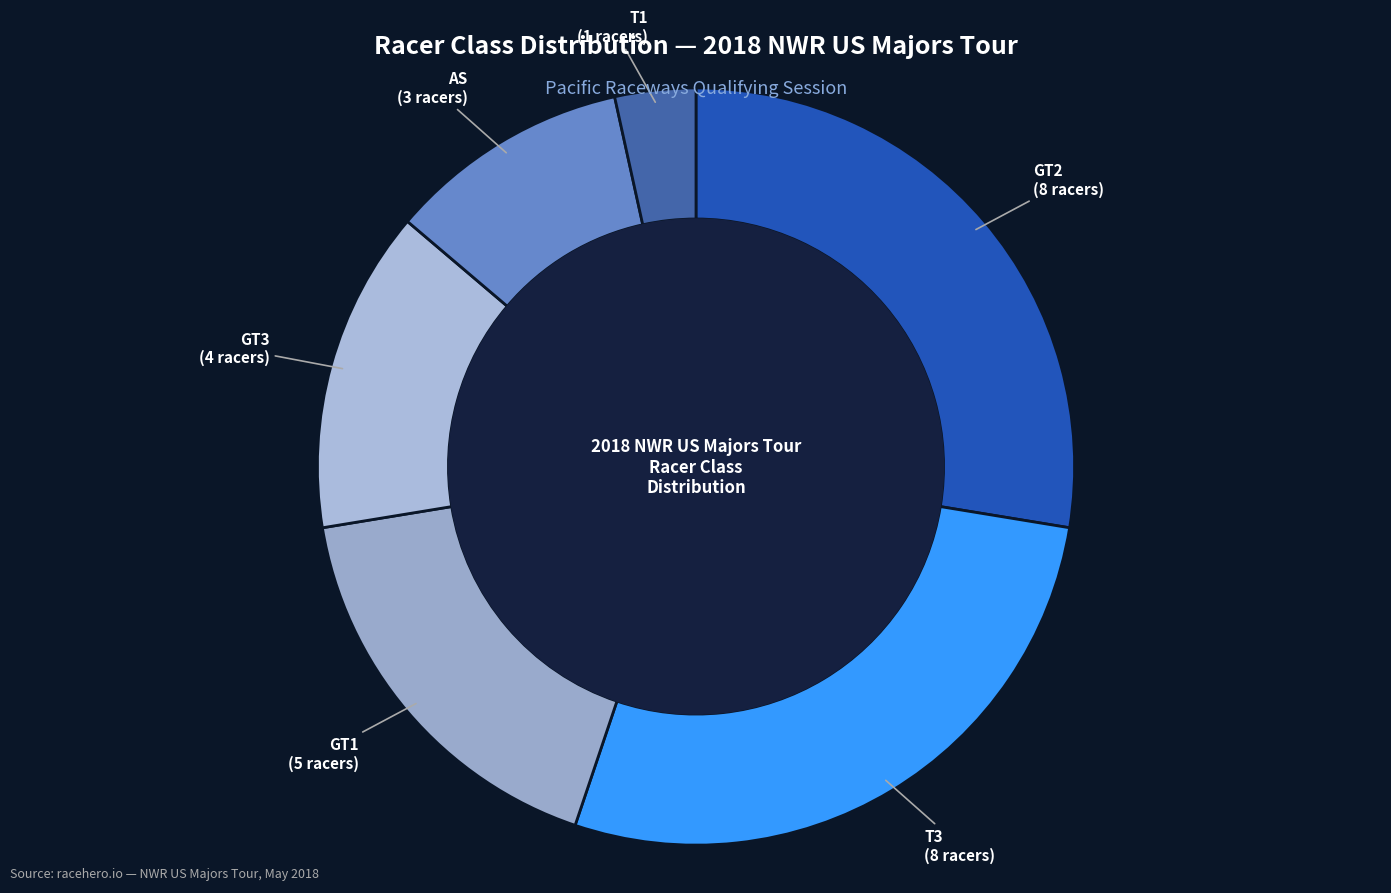

Combined, do T1 and GT3 account for over 50%?

No